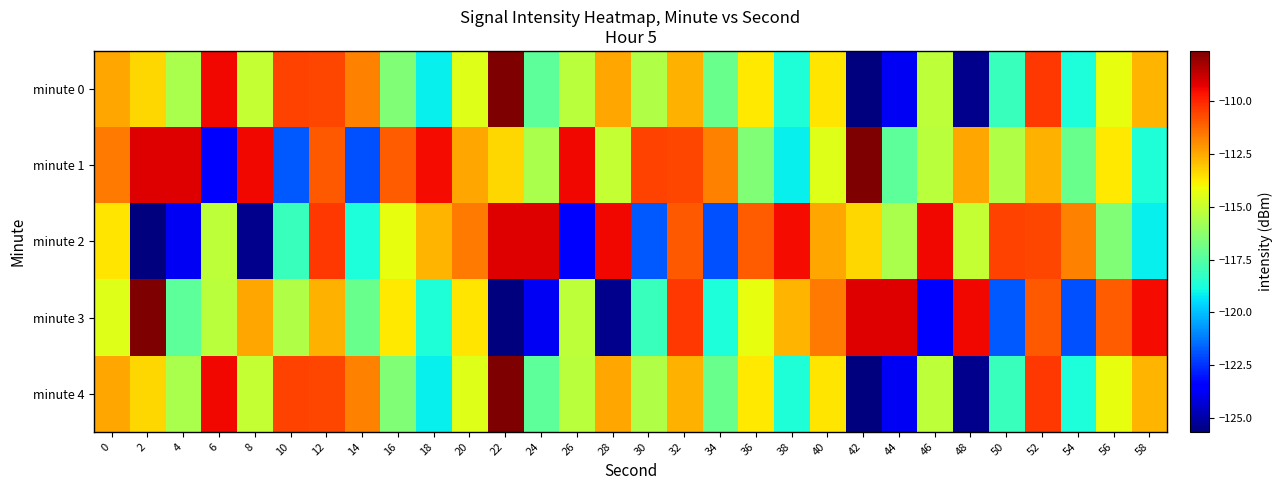

At which category is the sum across all series the highest?

52